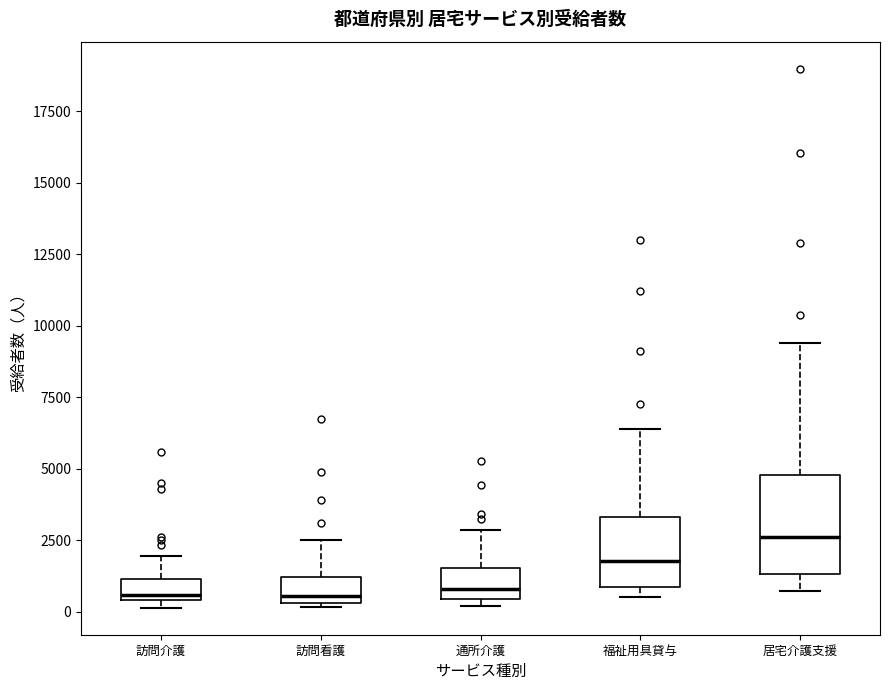

Where is the lower edge of the box for 訪問介護 on the y-axis? The values are not printed on the chart, so give them approximately, as read against the axis.

500